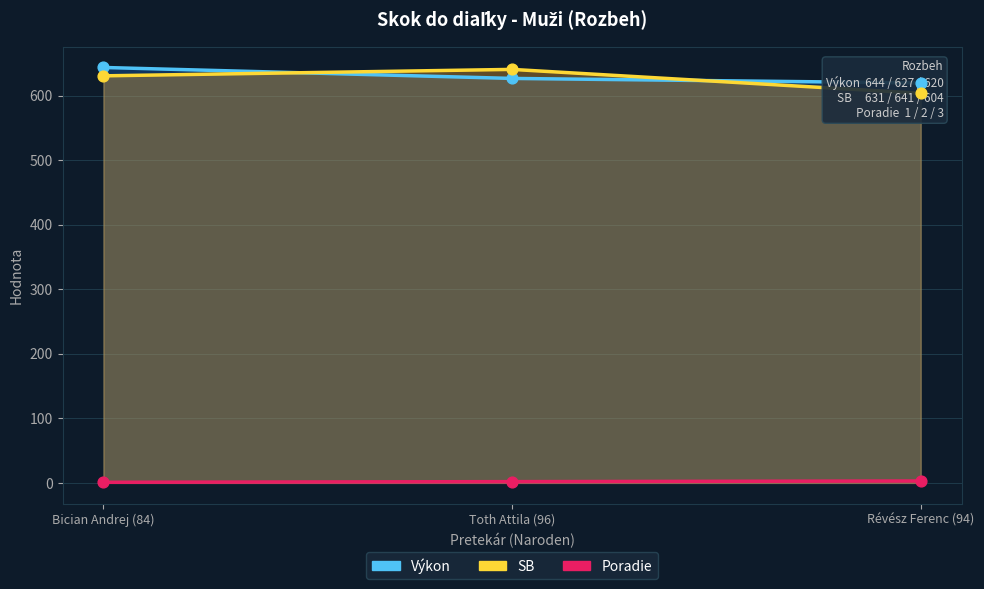

What is the total value across all series at Bician Andrej (84)?

1276